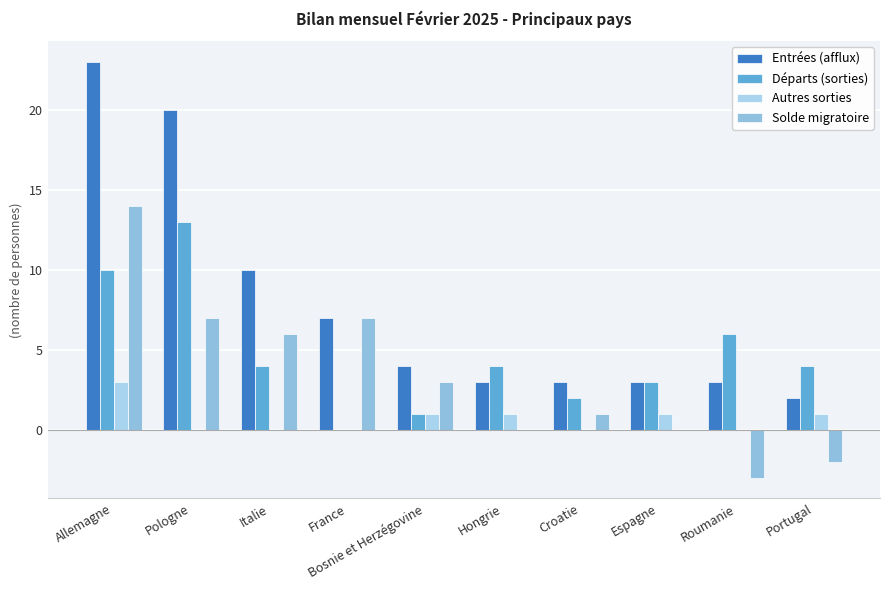

What is the value of the Autres sorties bar at the 8th from the left?

1